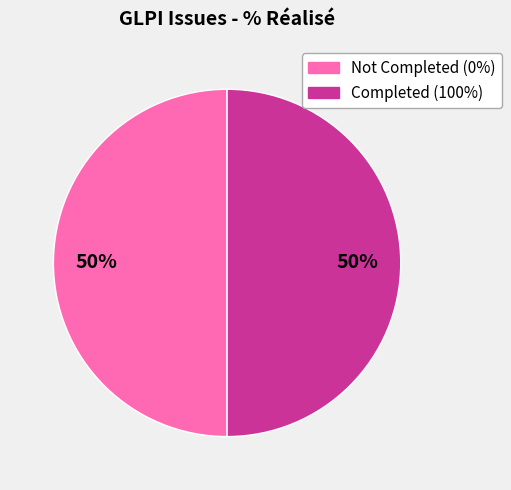

To the nearest percent, what is the average slice percentage?

50%